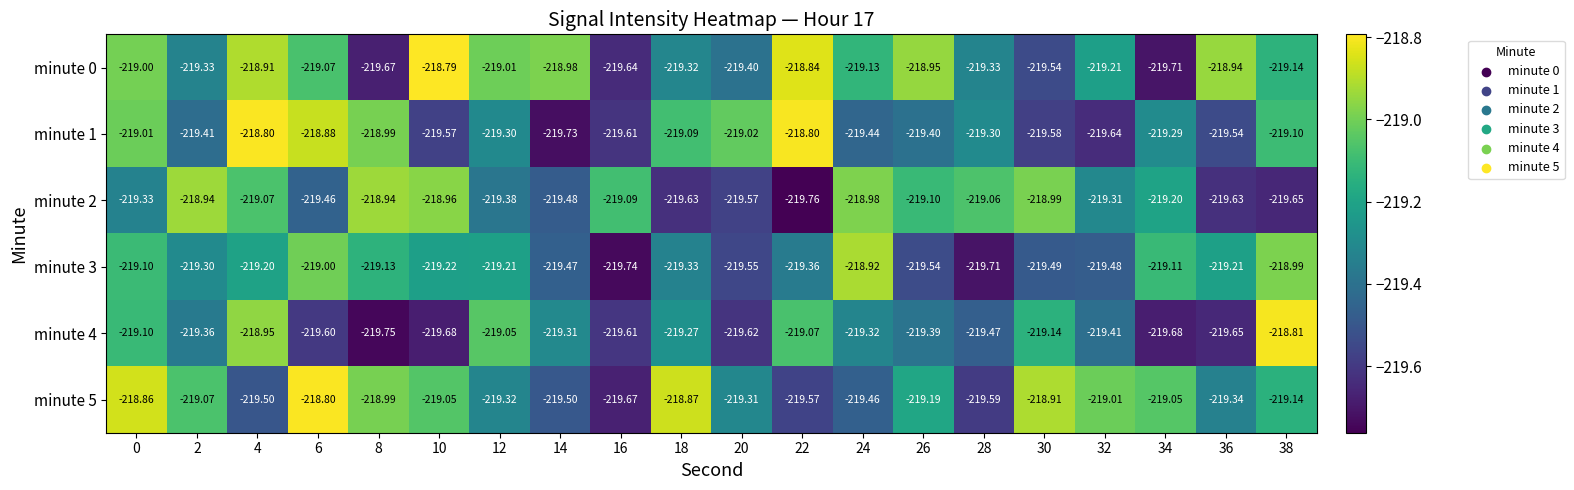

Is the value of minute 0 at 26 greater than the value of minute 1 at 24?

Yes